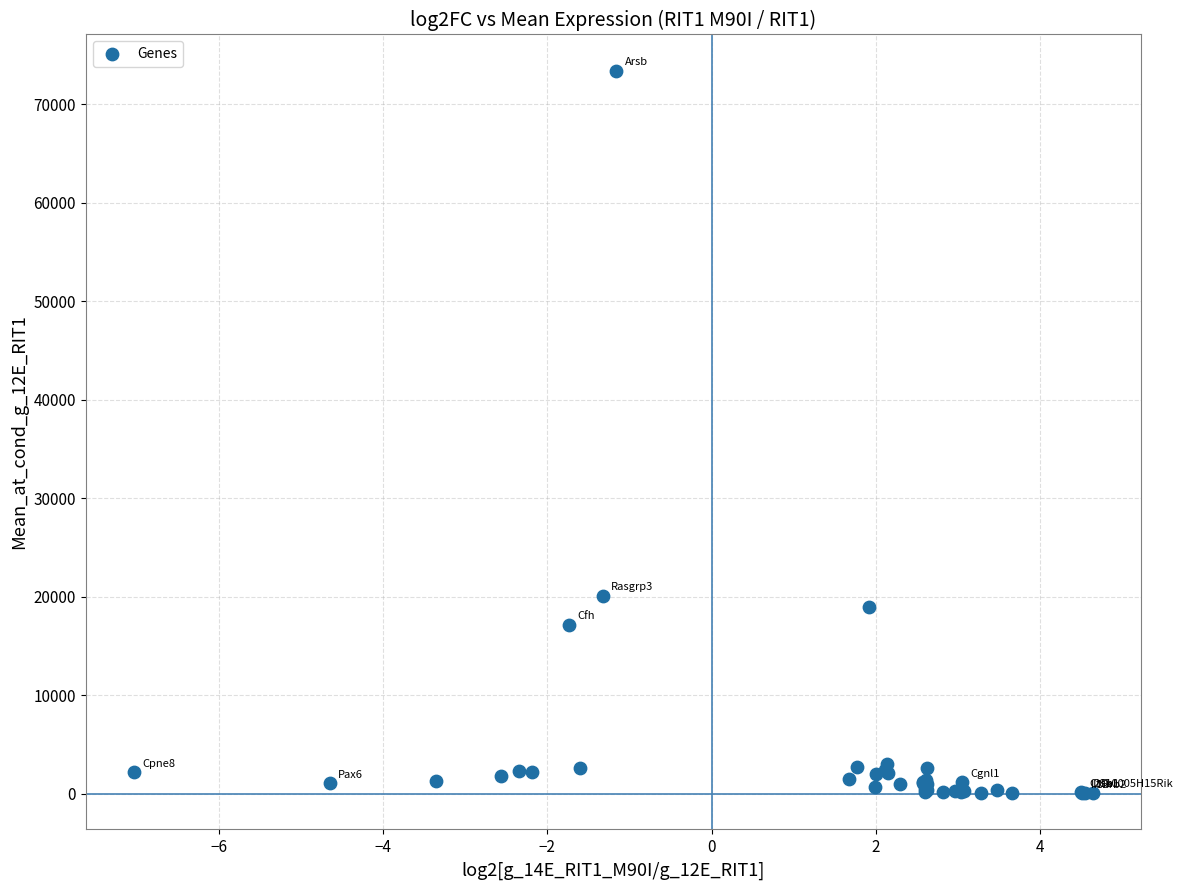

What Y value in the scatter plot is closest to 36728?

20105.3